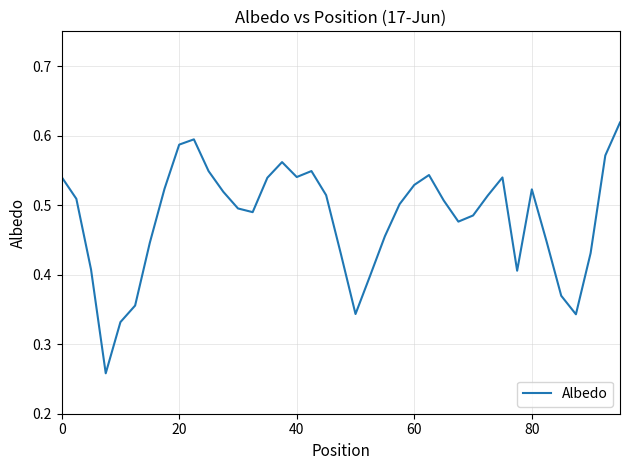

True or false: there are more than 2 points higher than both neighbors.

True